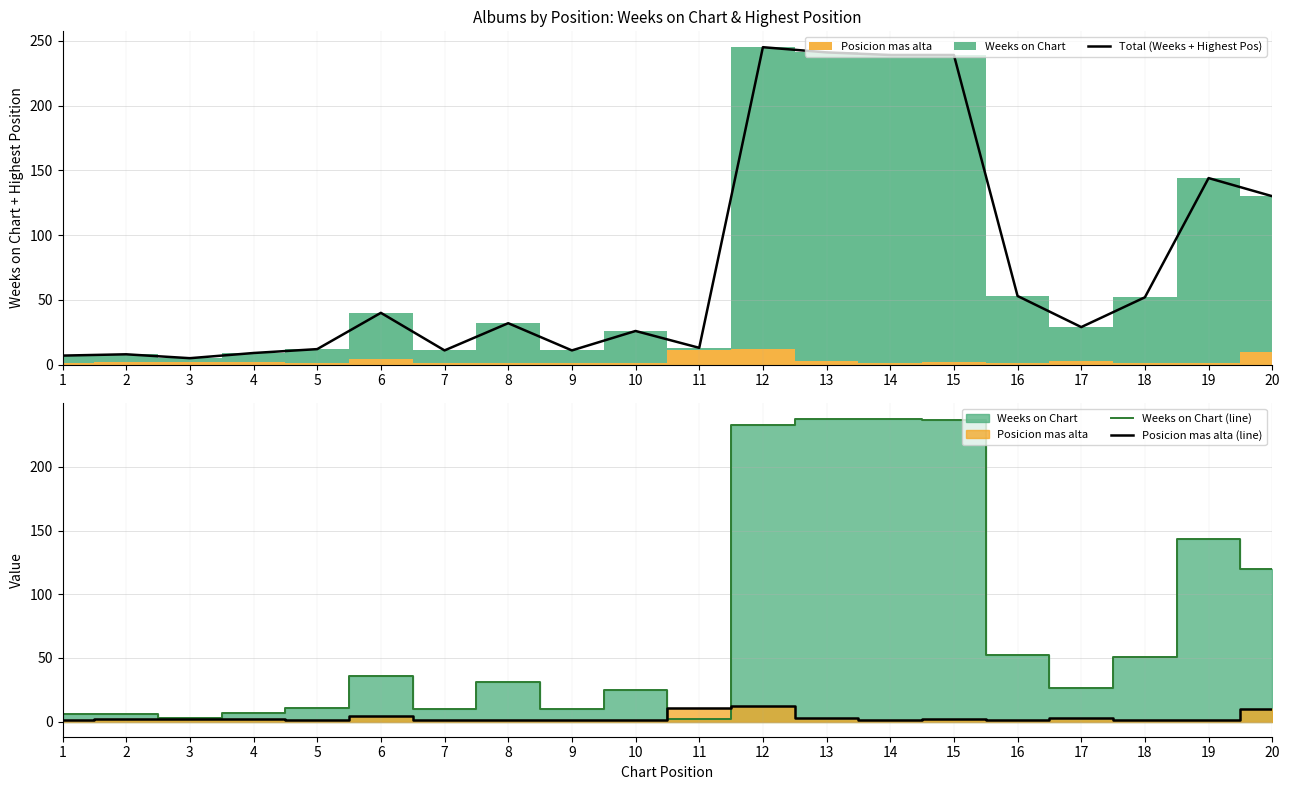

Where is the first local maximum for Posicion mas alta (line)?

6